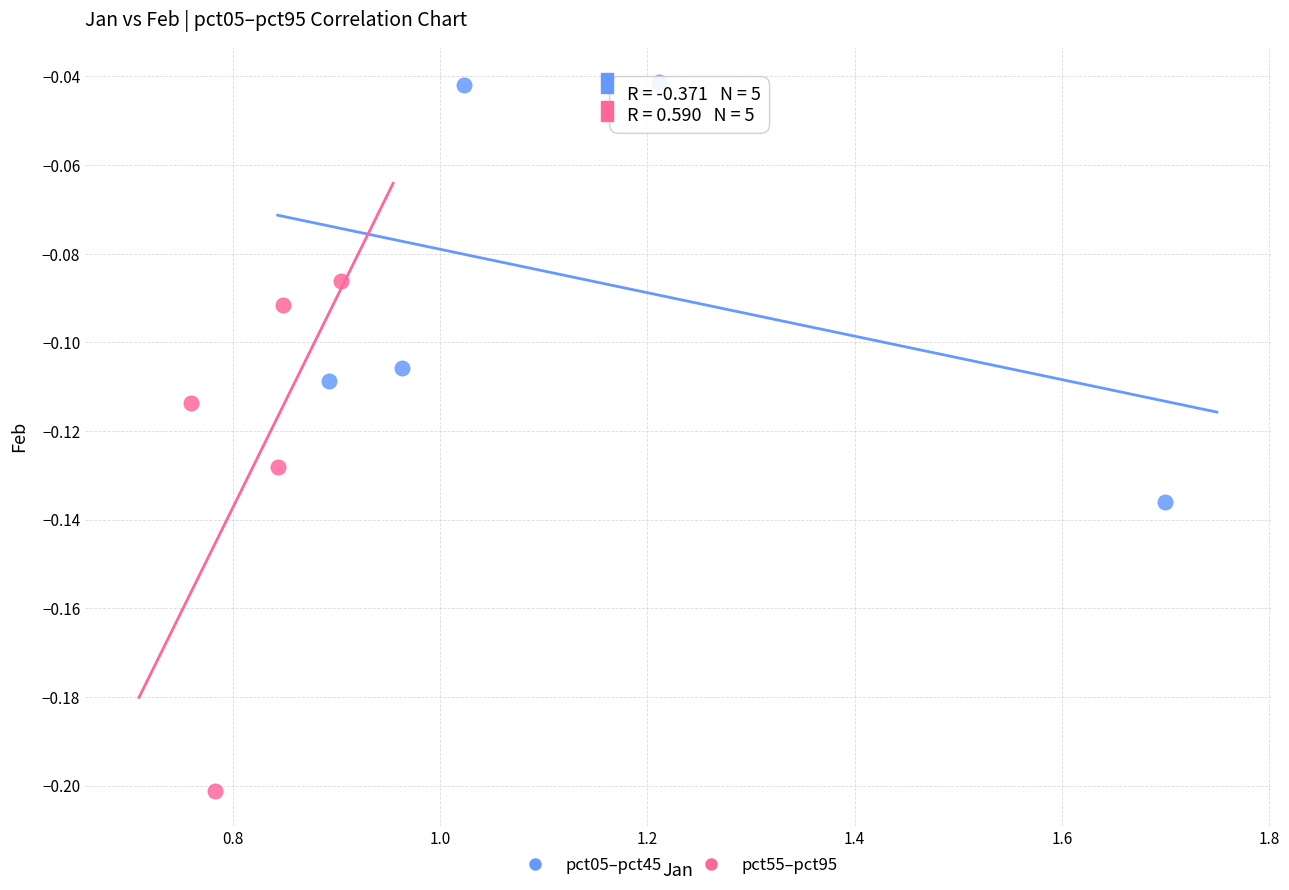

Which series has the widest spread of Y values?

pct55–pct95